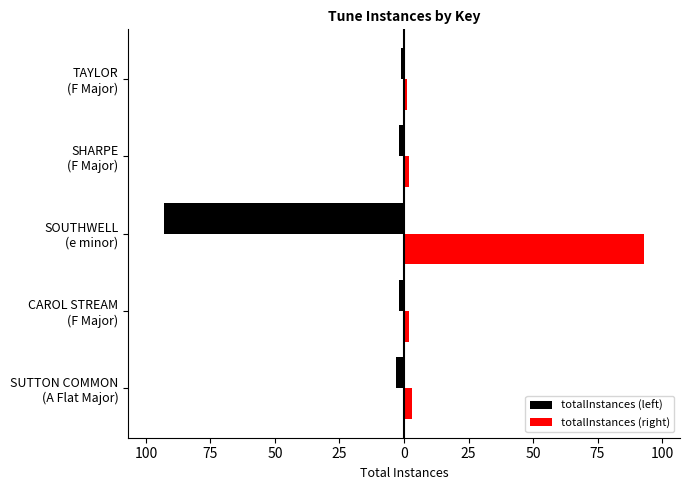

Reading right to left, extract all data points from this chart.

totalInstances (left): -1	-2	-93	-2	-3
totalInstances (right): 1	2	93	2	3